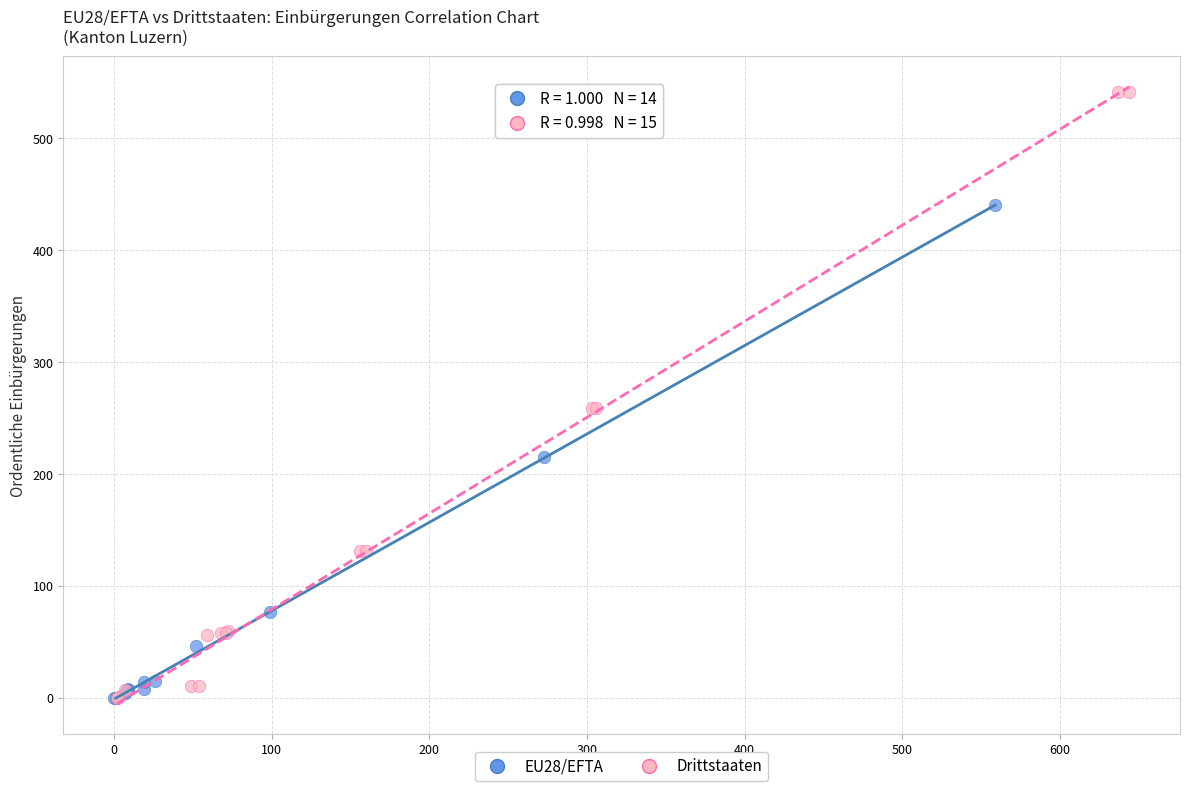

What are all the series names shown in the legend?

EU28/EFTA, Drittstaaten